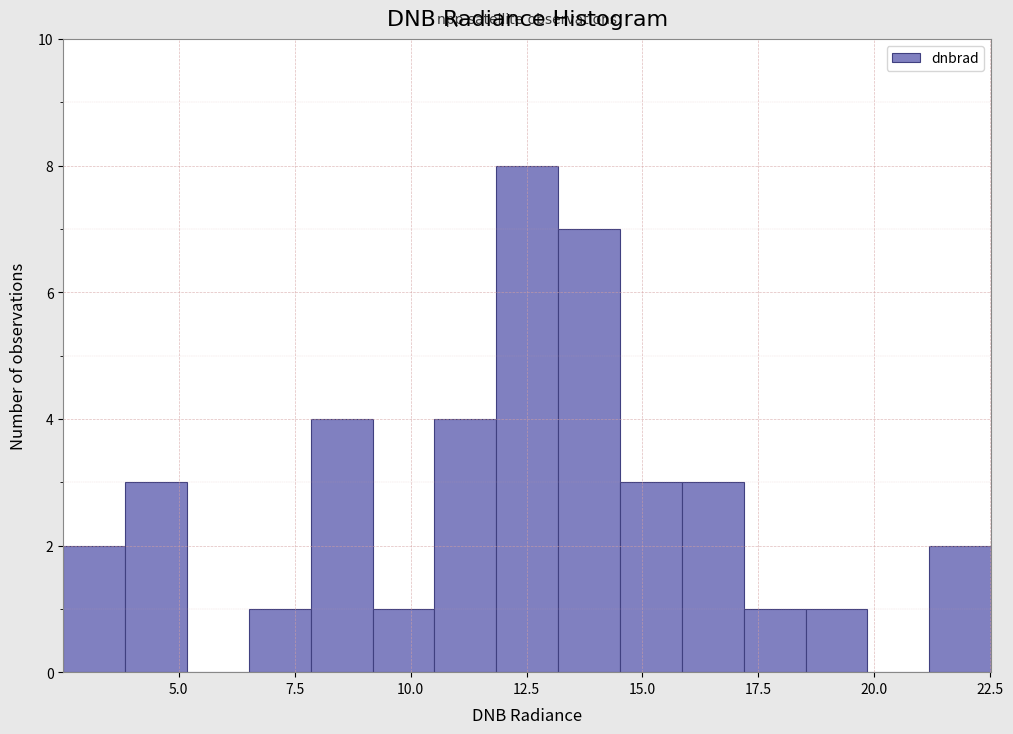

Around what value on the x-axis is the tallest bar? Give the approximate position of its centre, as read against the axis.

12.5